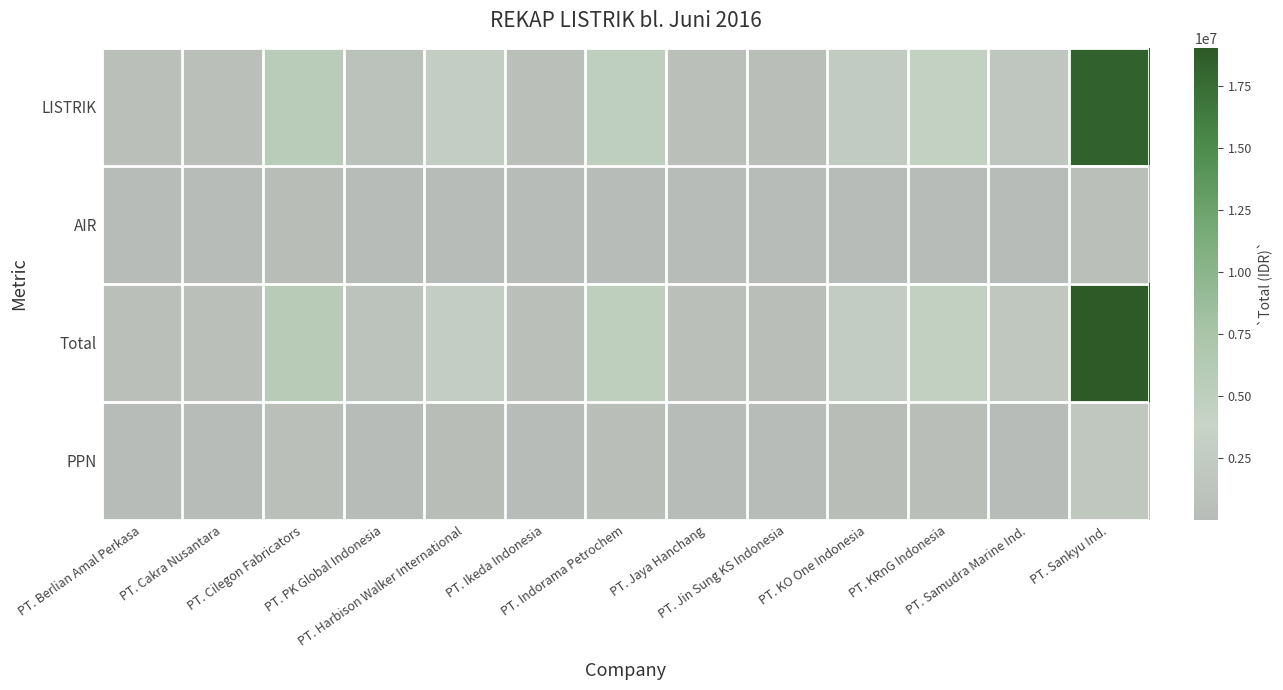

What is the greatest value displayed?

19054812